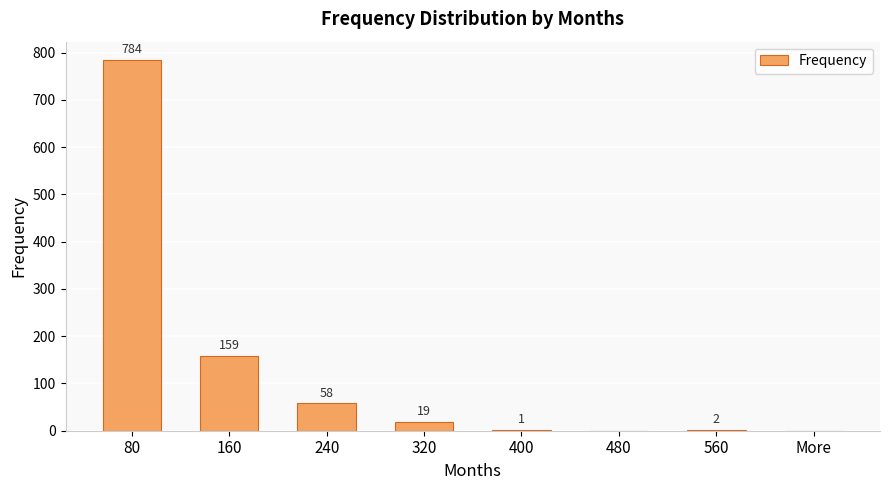

At which category does the chart reach its peak across all series?

80